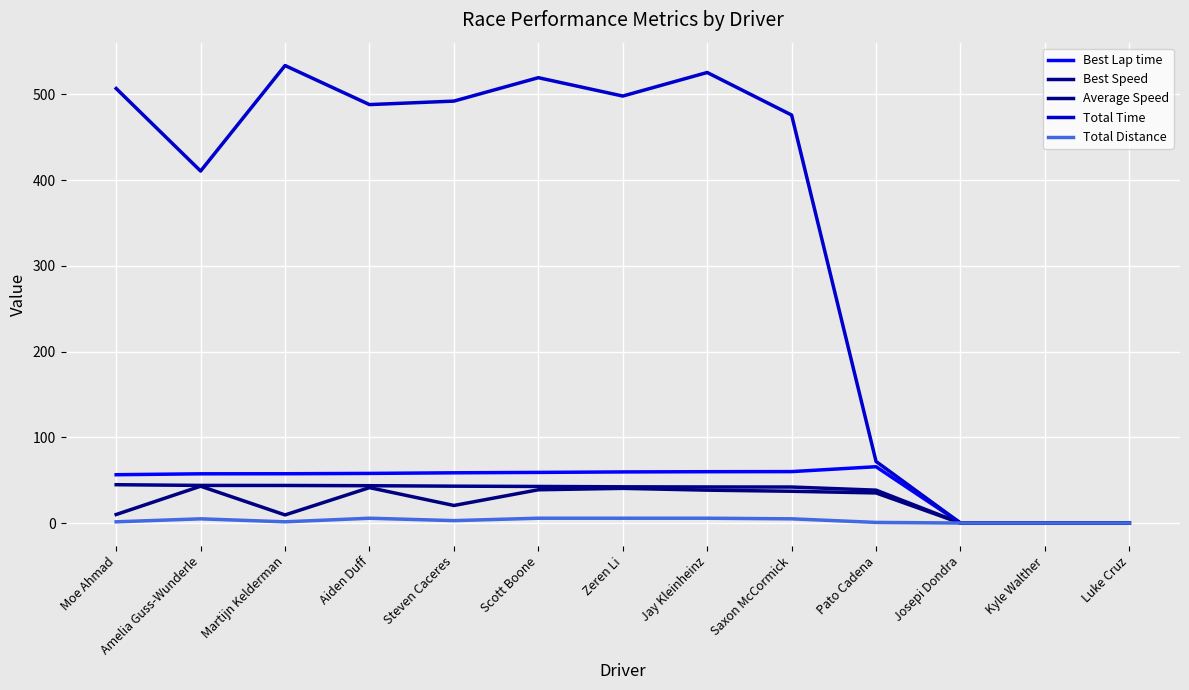

What is the label of the 2nd point from the left?

Amelia Guss-Wunderle